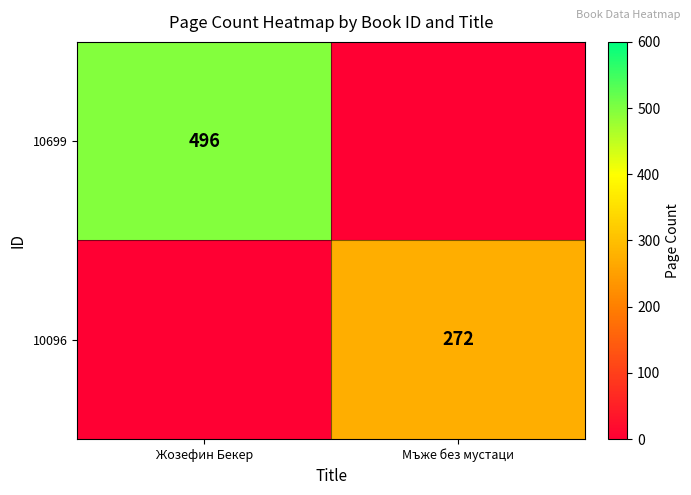

True or false: 10699 has a value of 496 at Жозефин Бекер.

True